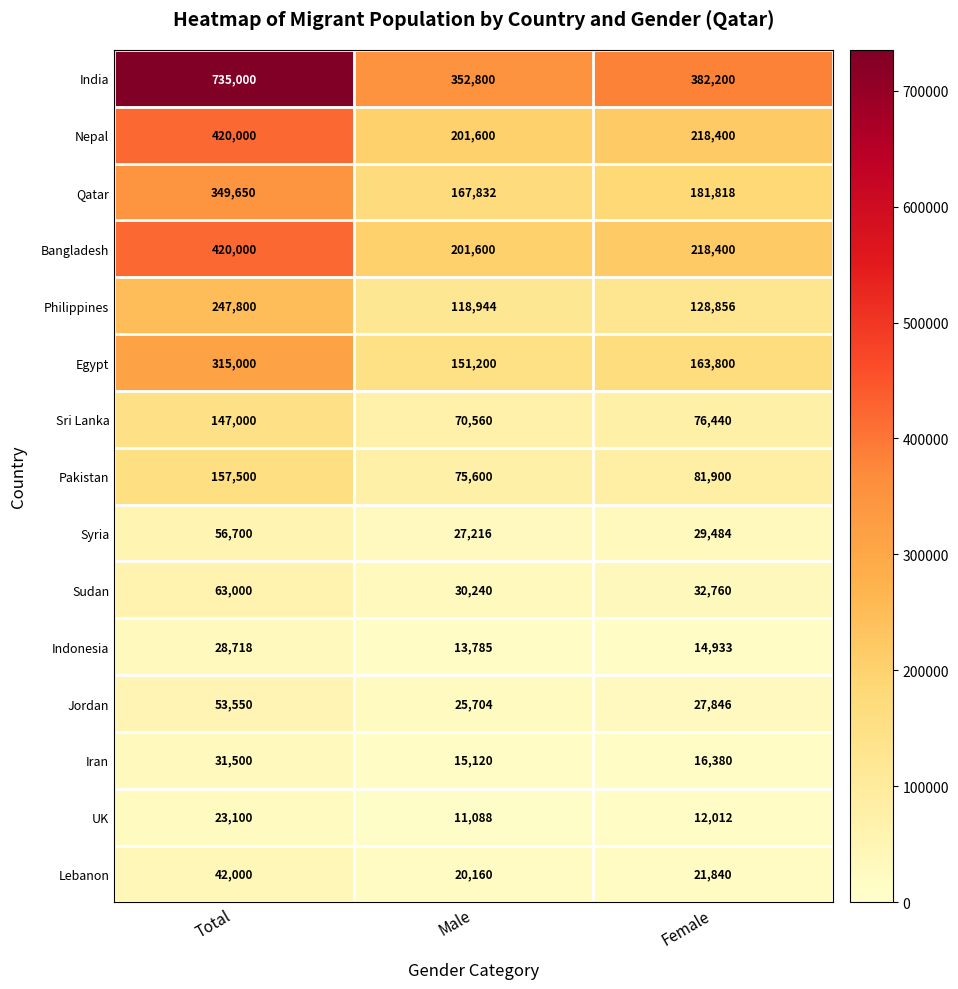

What is the greatest value displayed?

735000